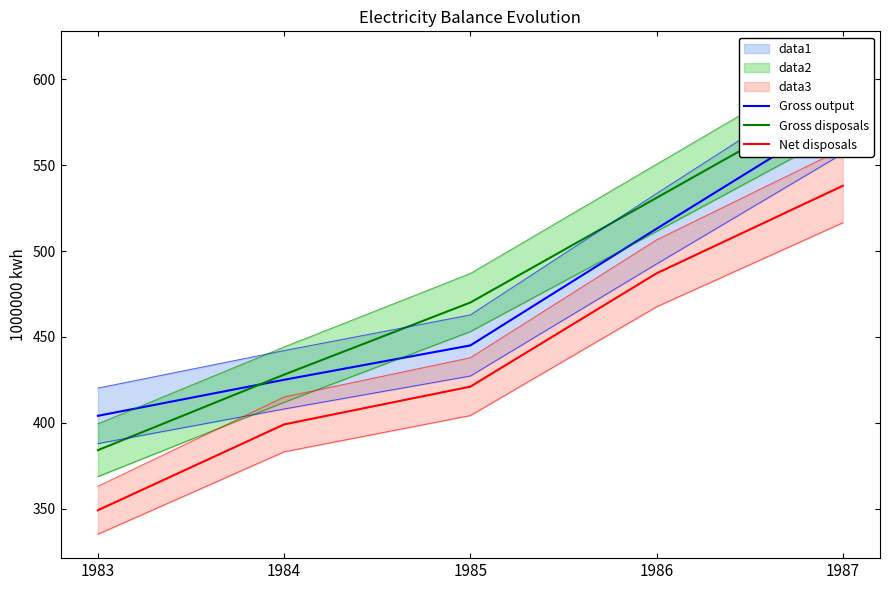

True or false: Net disposals and Gross disposals intersect in this chart.

False